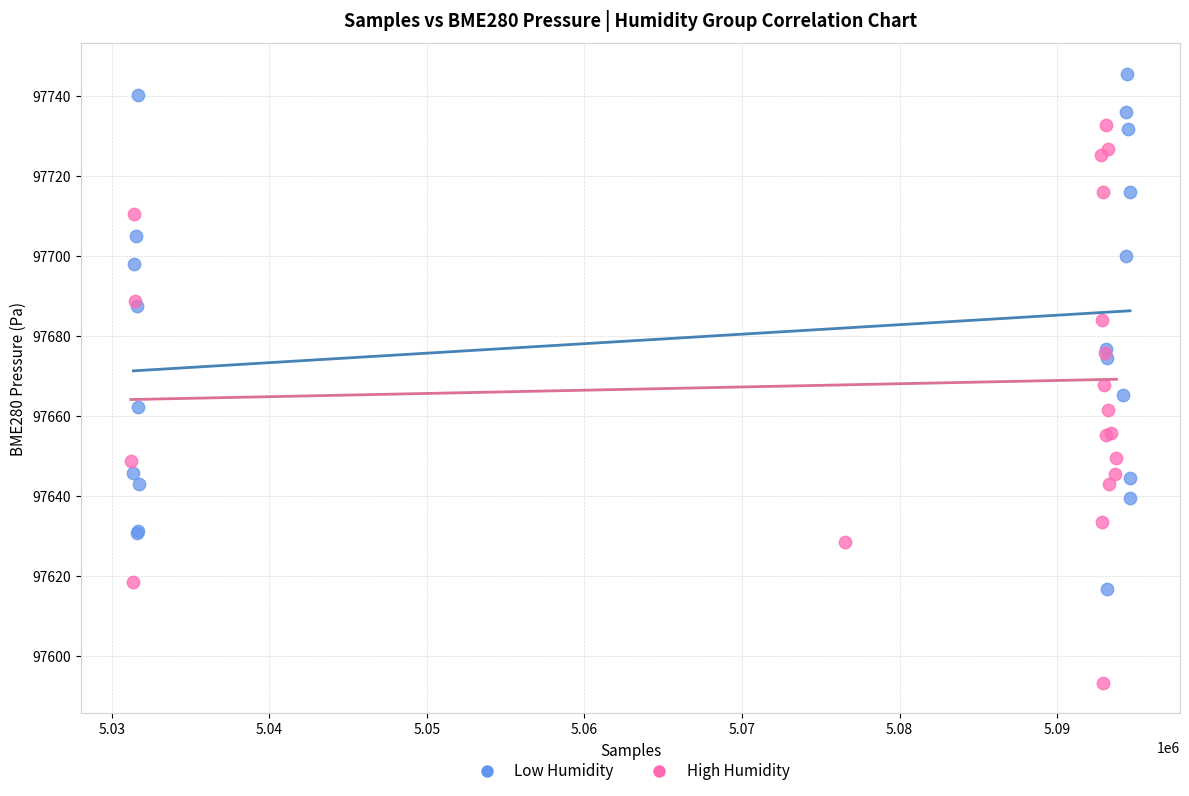

Which series has the largest Y range (max minus min)?

High Humidity